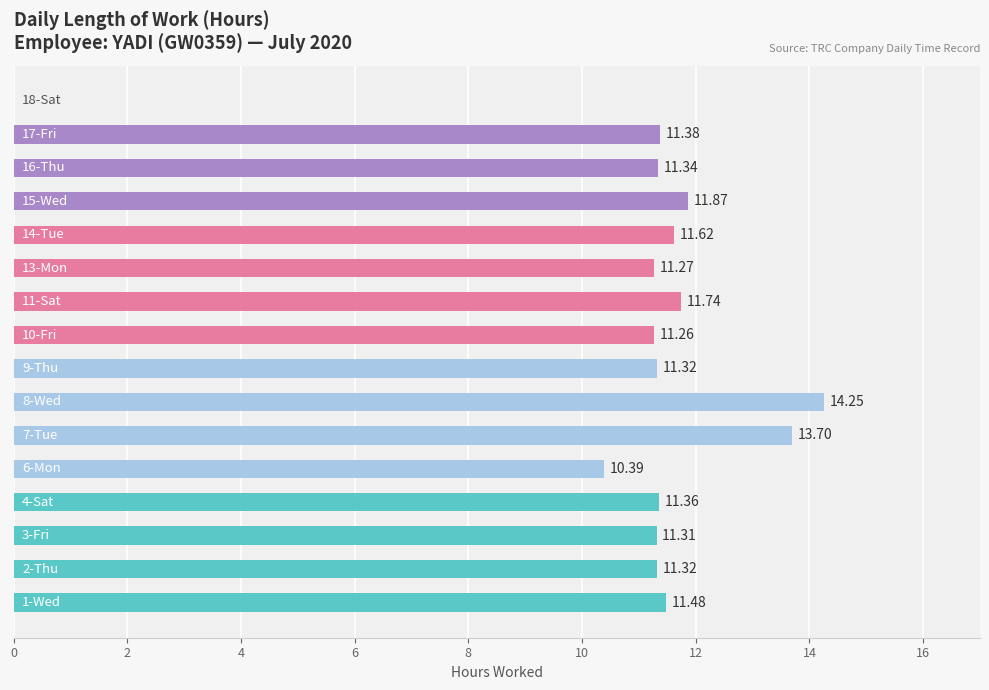

What is the sum of all values?

175.6